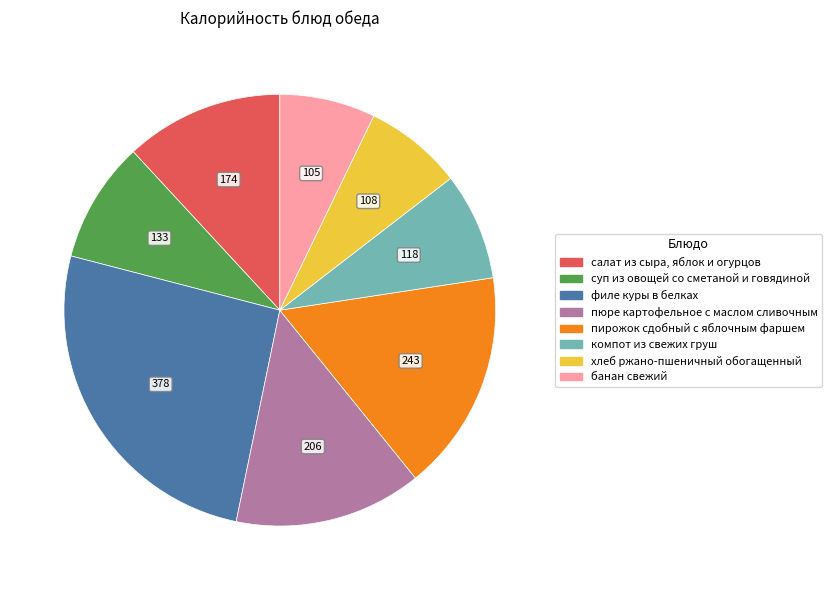

Does any single category account for the majority?

No